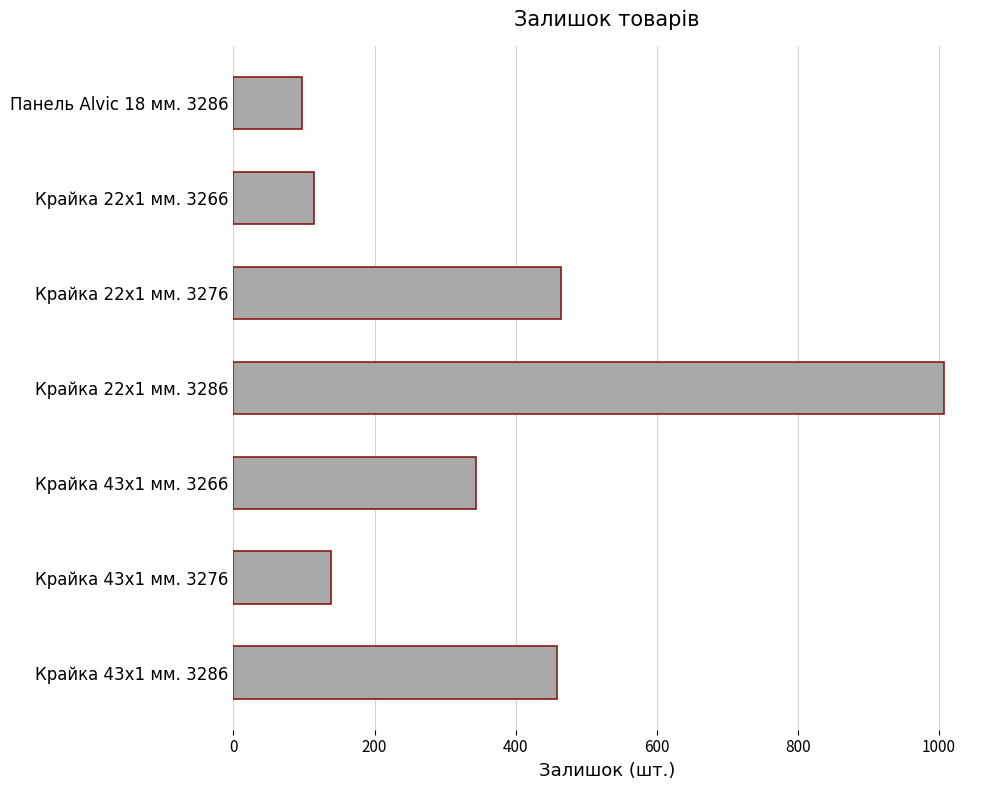

Are the bars horizontal?

Yes